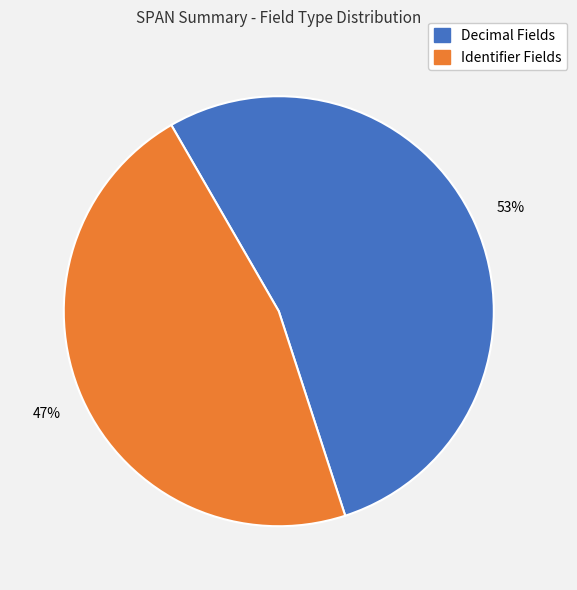

Is there a majority slice in this chart?

Yes